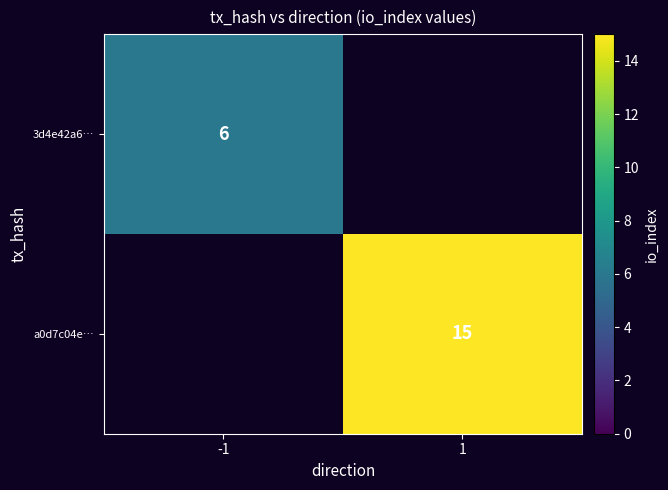

Count the number of data series in this chart.

2